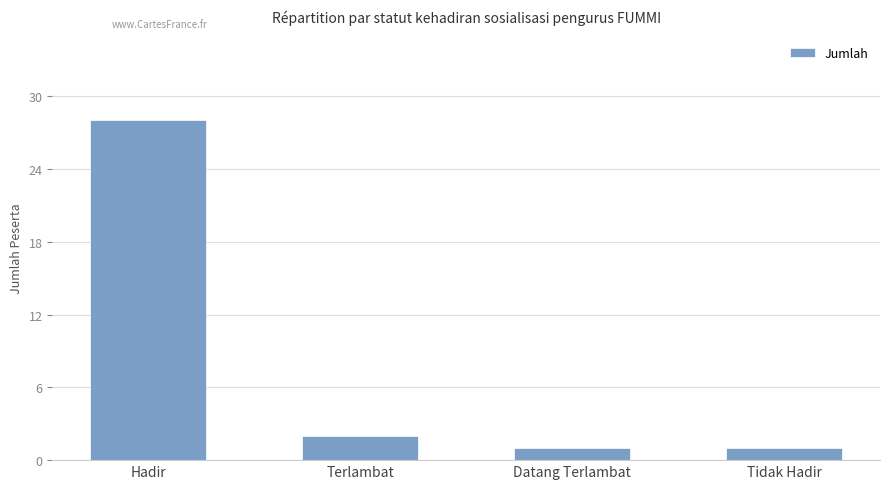

What is the difference between the second highest and minimum values?

1